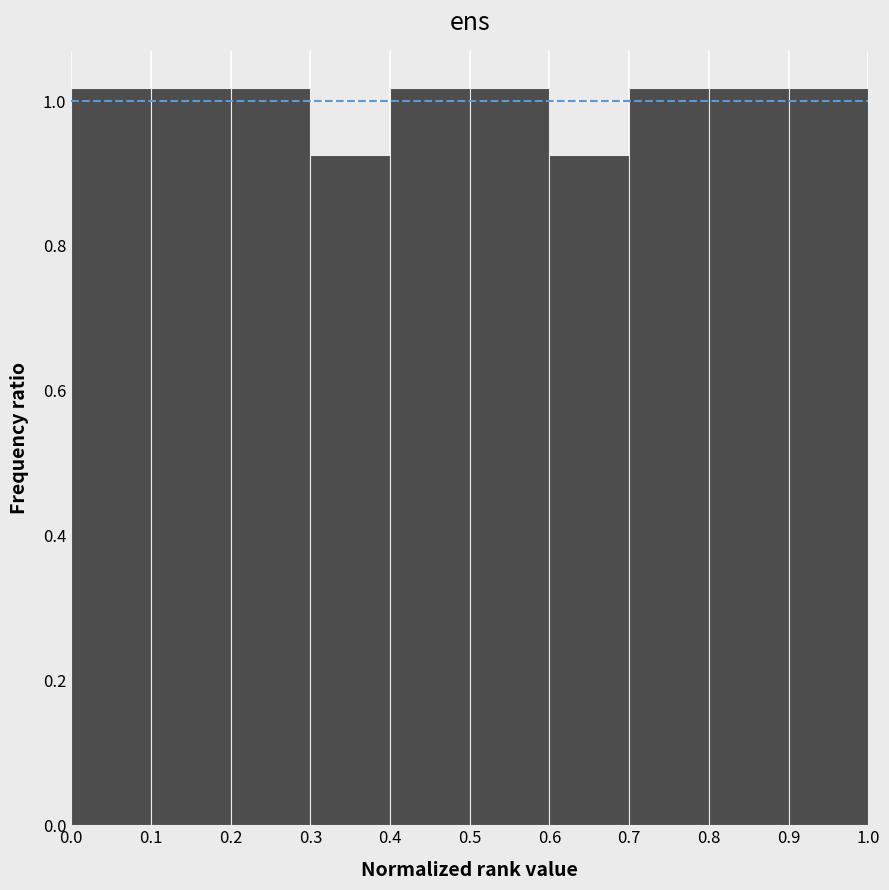

What is the height of the bar covering 0.7 to 0.8 on the x-axis? The values are not printed on the chart, so give them approximately, as read against the axis.

1.02